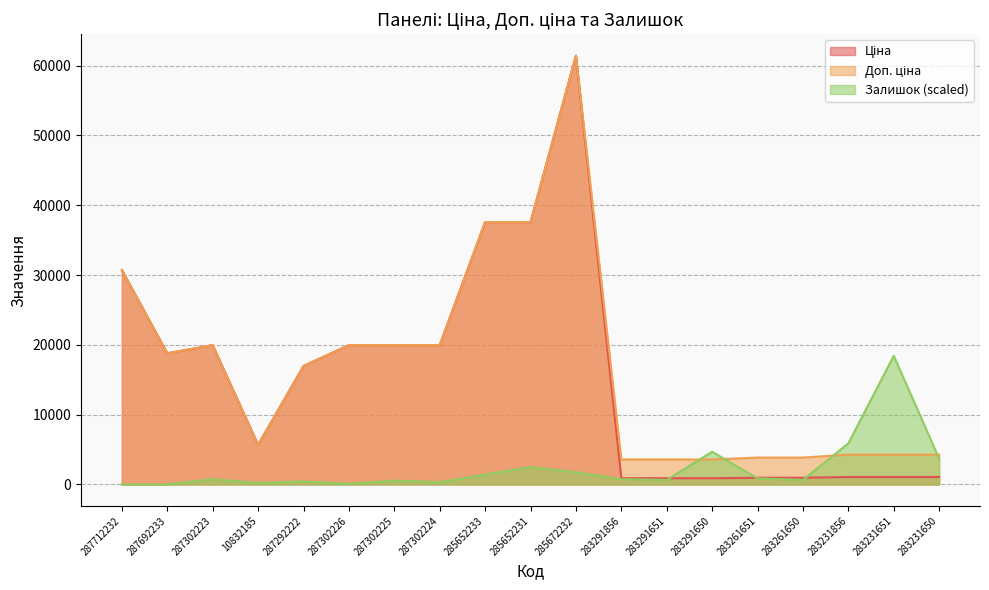

At how many categories does at least one series exceed 15648?

11